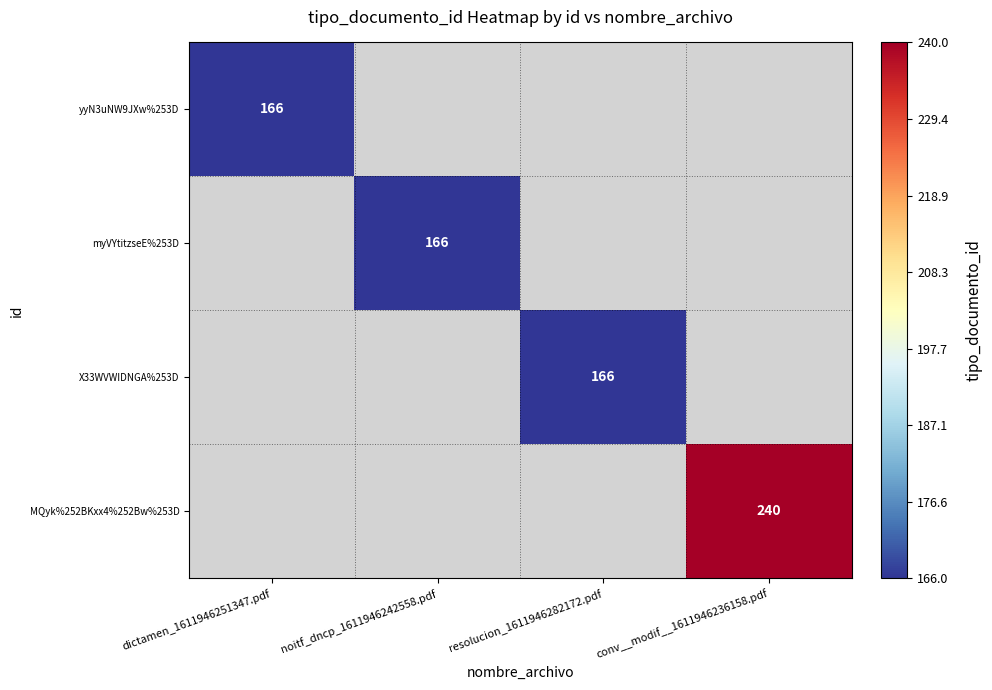

True or false: myVYtitzseE%253D has a value of 49 at noitf_dncp_1611946242558.pdf.

False